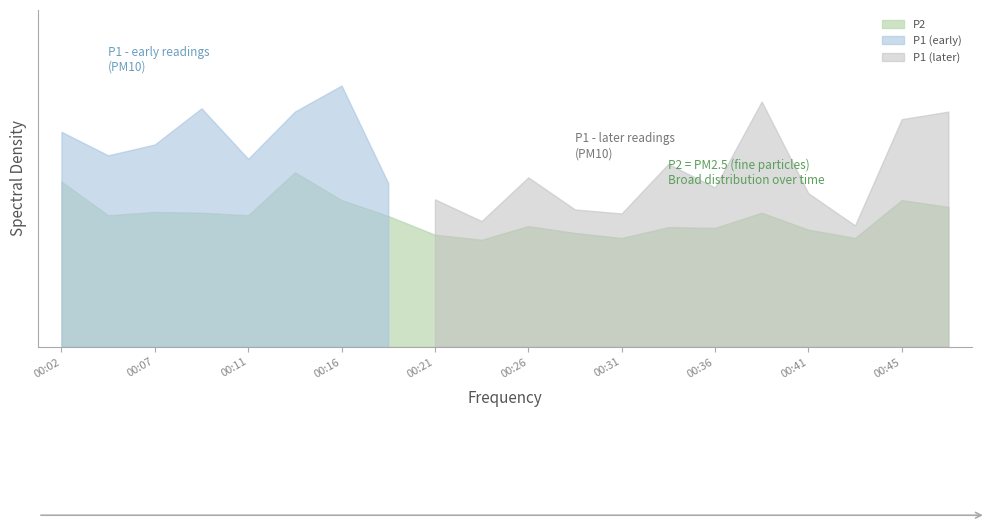

True or false: P1 and P2 intersect in this chart.

False